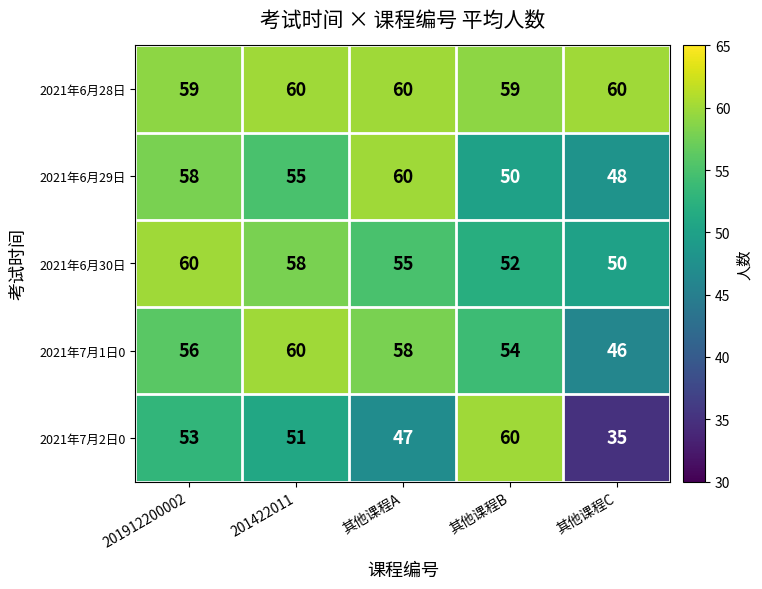

How many distinct data groups are displayed?

5